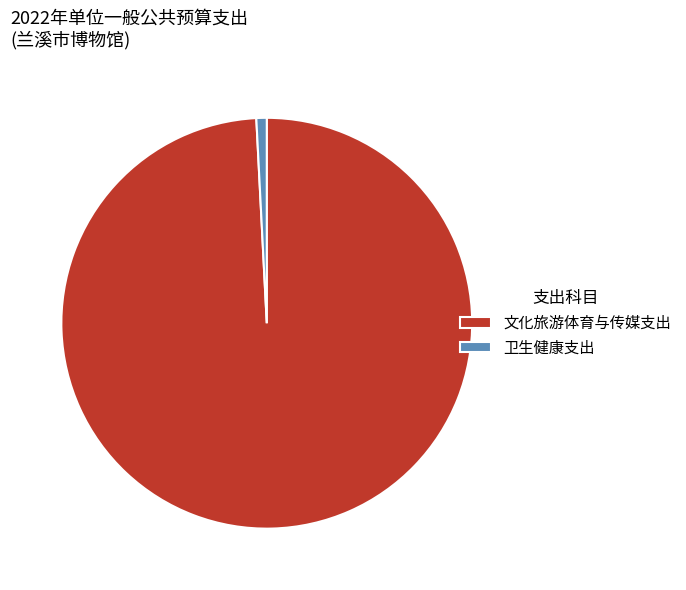

Which slice is the largest?

文化旅游体育与传媒支出